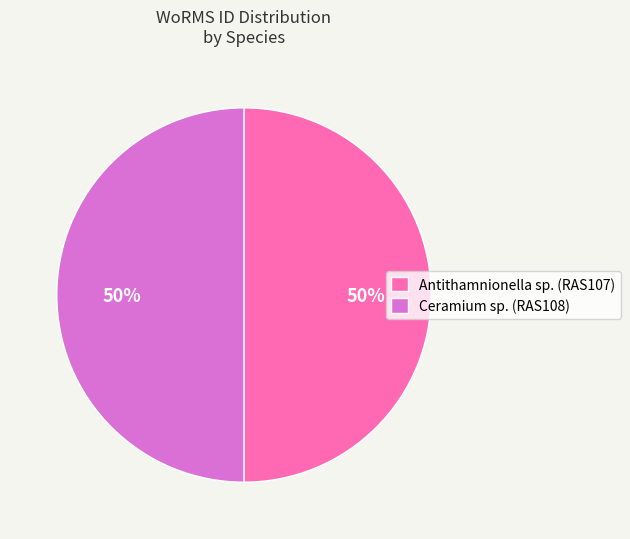

Combined, do Ceramium sp. (RAS108) and Antithamnionella sp. (RAS107) account for over 50%?

Yes